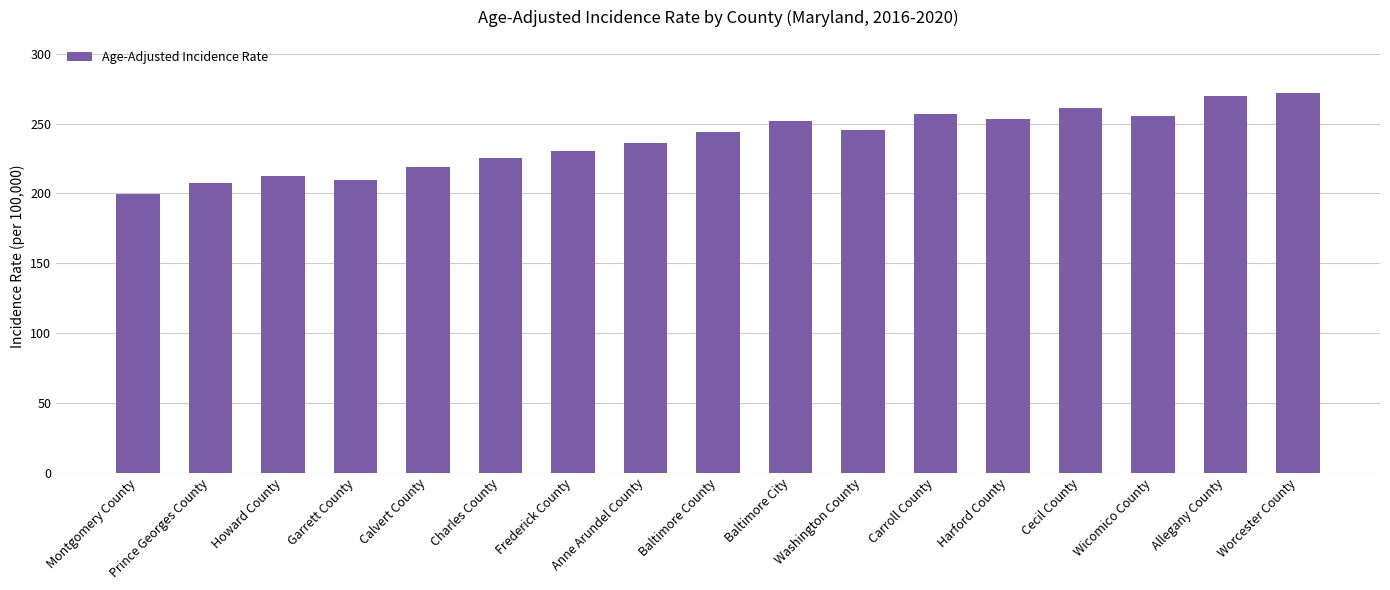

What is the greatest value displayed?

272.0